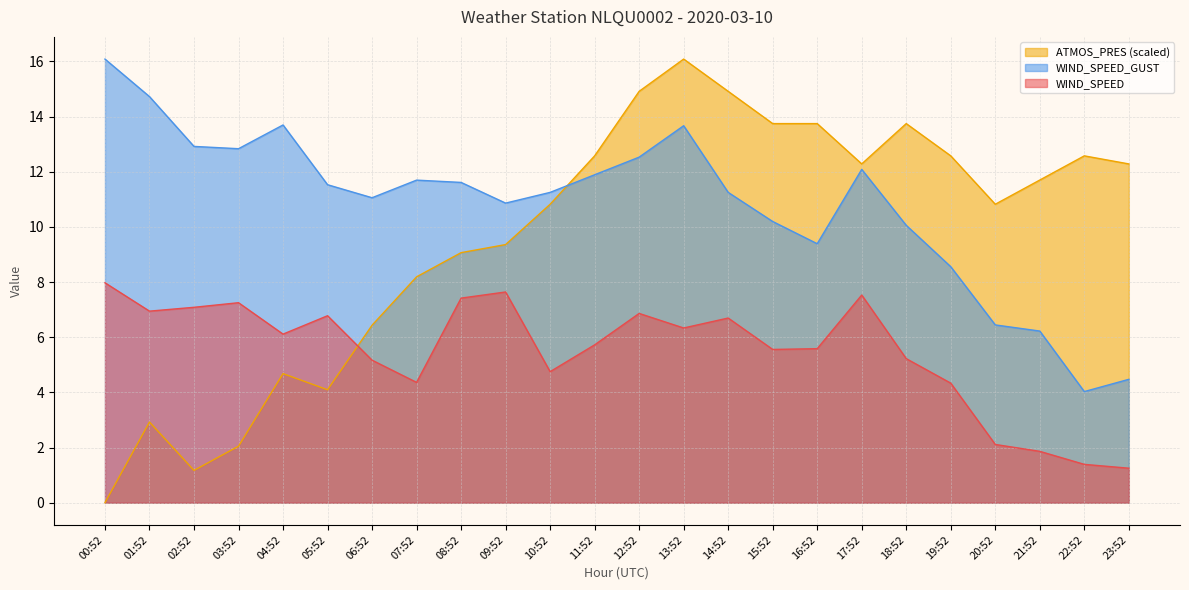

Which series has the largest total across all categories?

WIND_SPEED_GUST